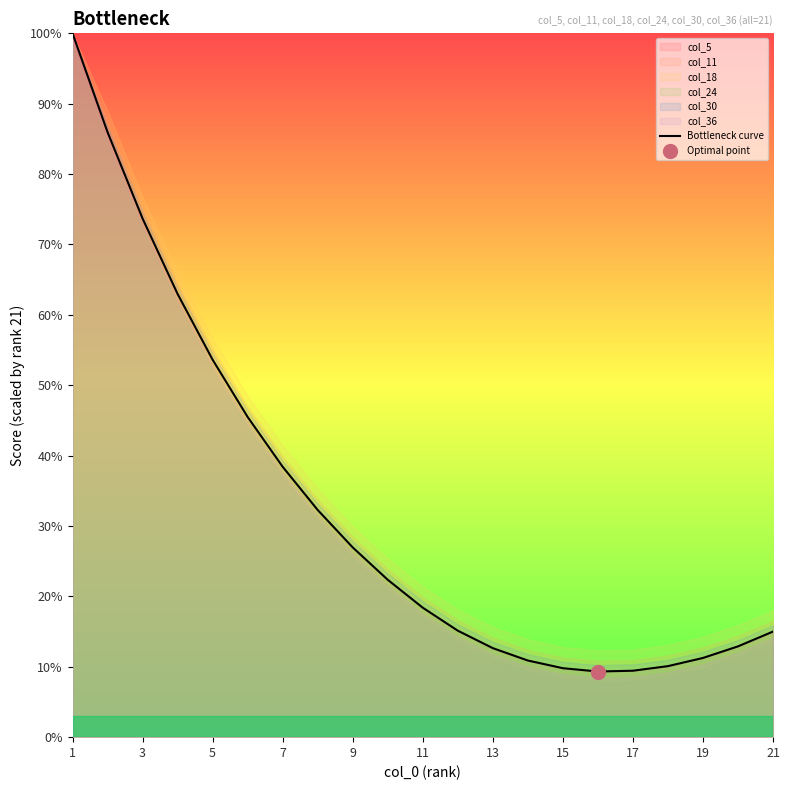

What is the highest value of the Bottleneck curve series?

100.0